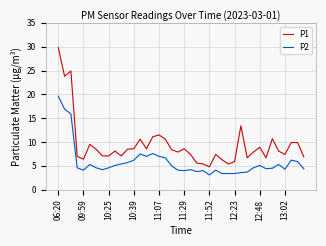

True or false: P2 and P1 cross at least once.

False